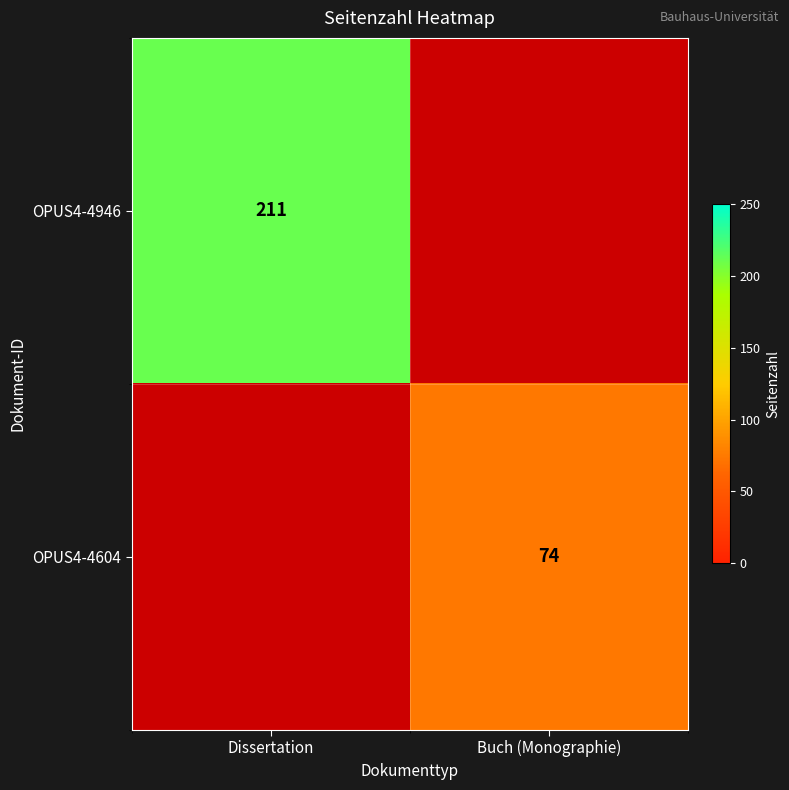

True or false: OPUS4-4946 has a value of 211 at Dissertation.

True